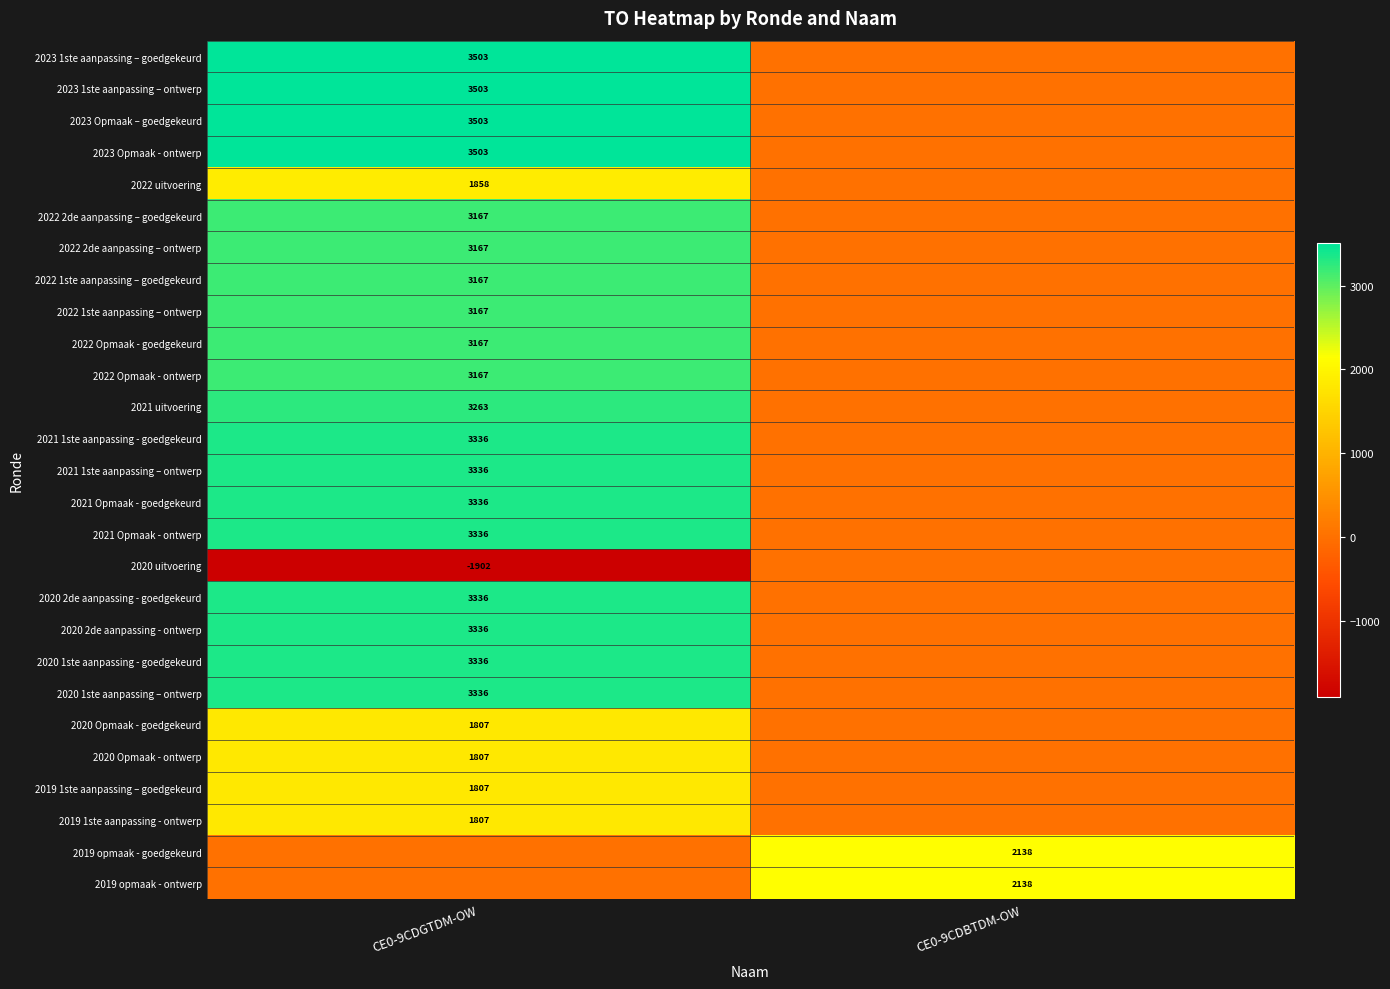

Is the value of 2022 uitvoering at CE0-9CDGTDM-OW greater than the value of 2022 2de aanpassing – goedgekeurd at CE0-9CDGTDM-OW?

No